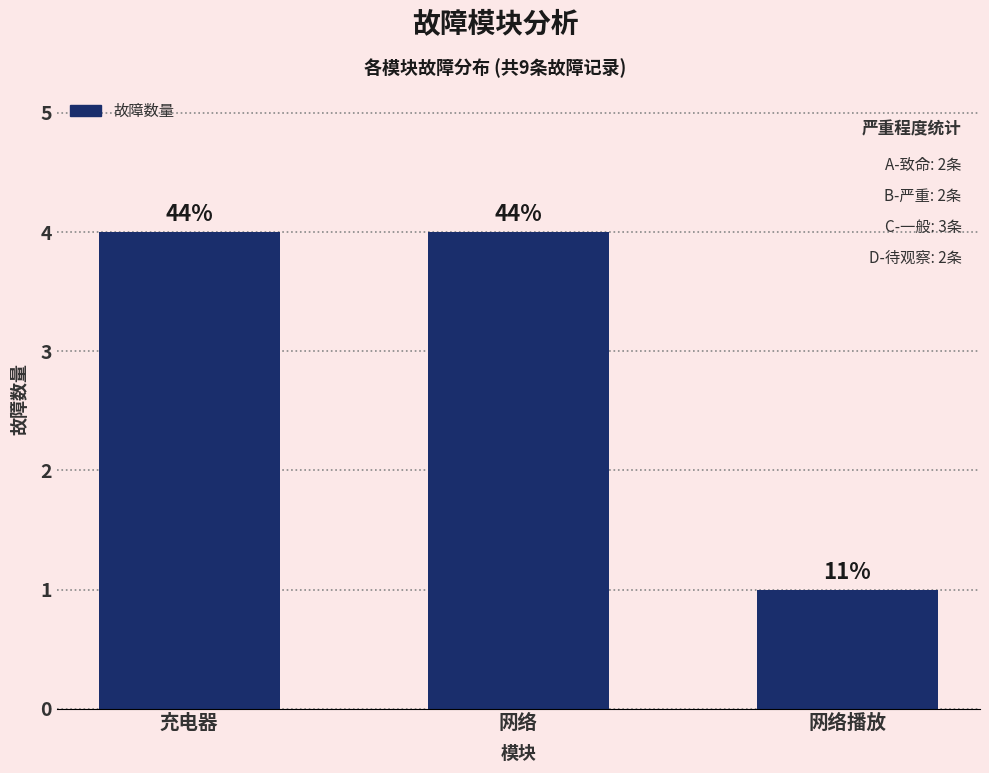

What is the label of the 1st bar from the right?

网络播放